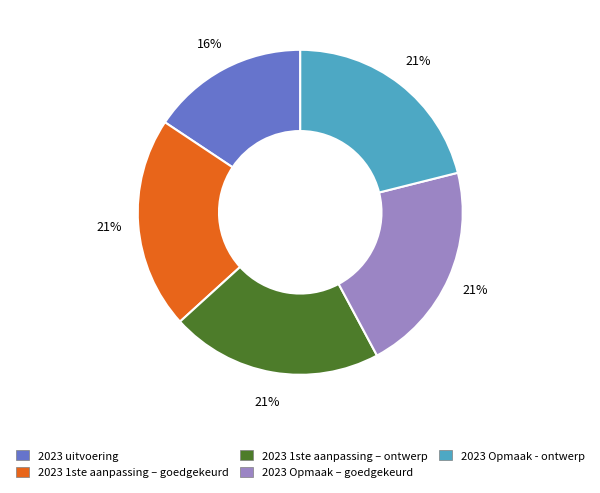

To the nearest percent, what is the difference between the largest and smallest slice percentages?

5%